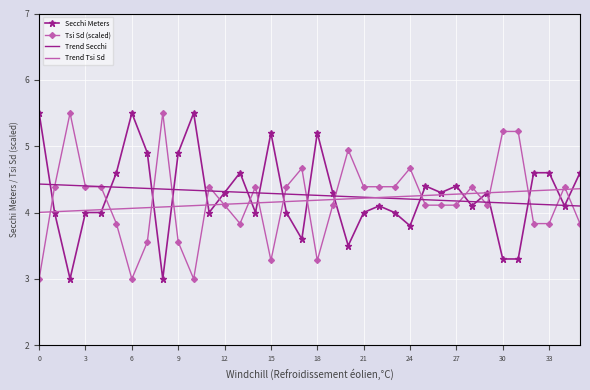

What is the greatest value displayed?

5.5